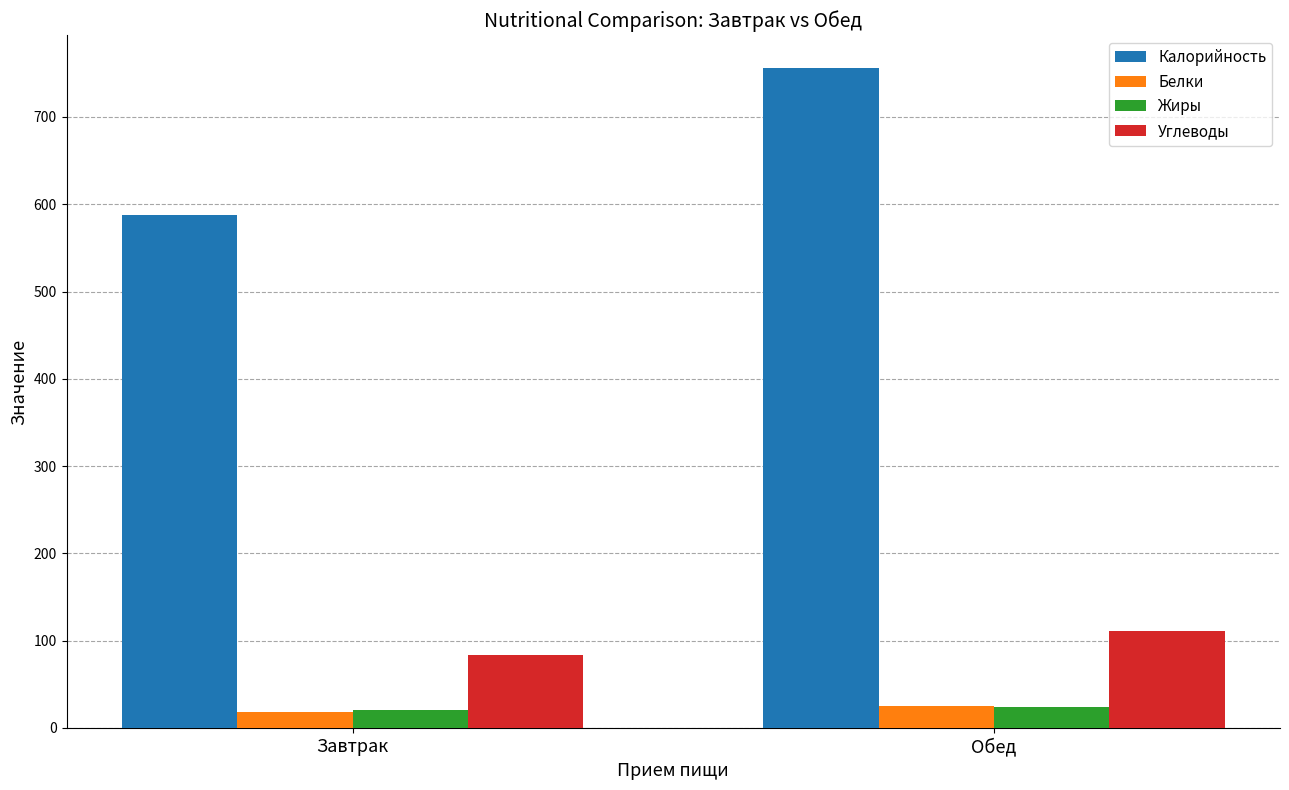

Are the bars grouped side by side (vs. stacked)?

Yes